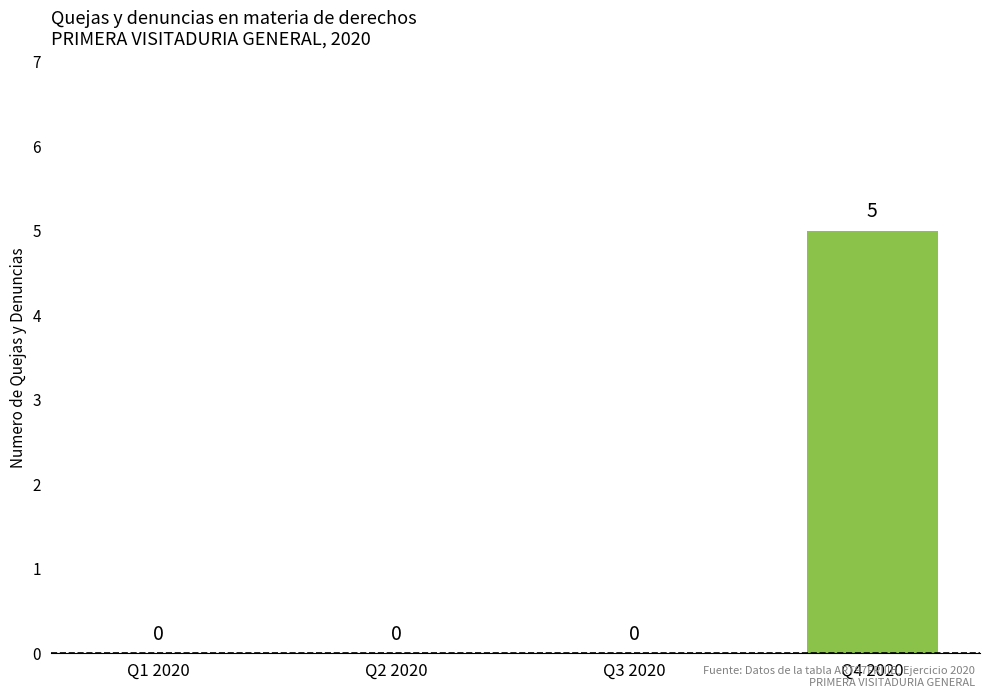

What is the sum of all values?

5